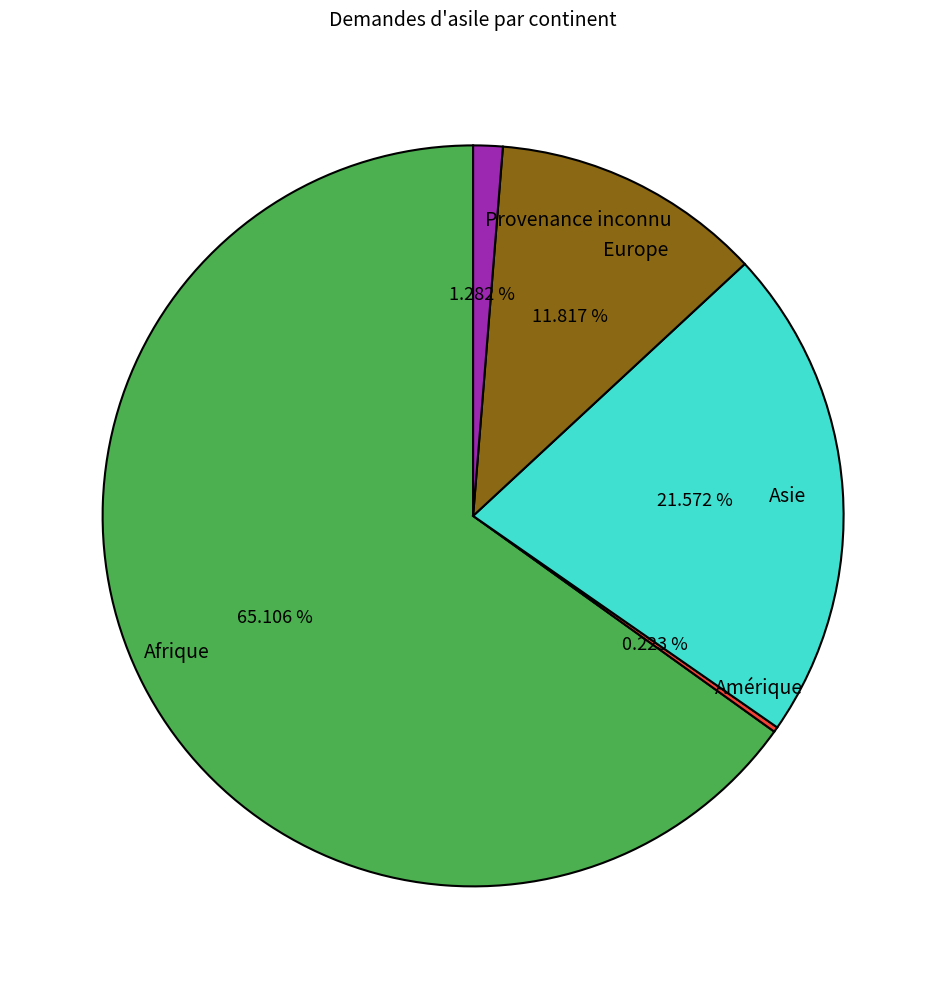

Which slice represents more than half of the pie?

Afrique